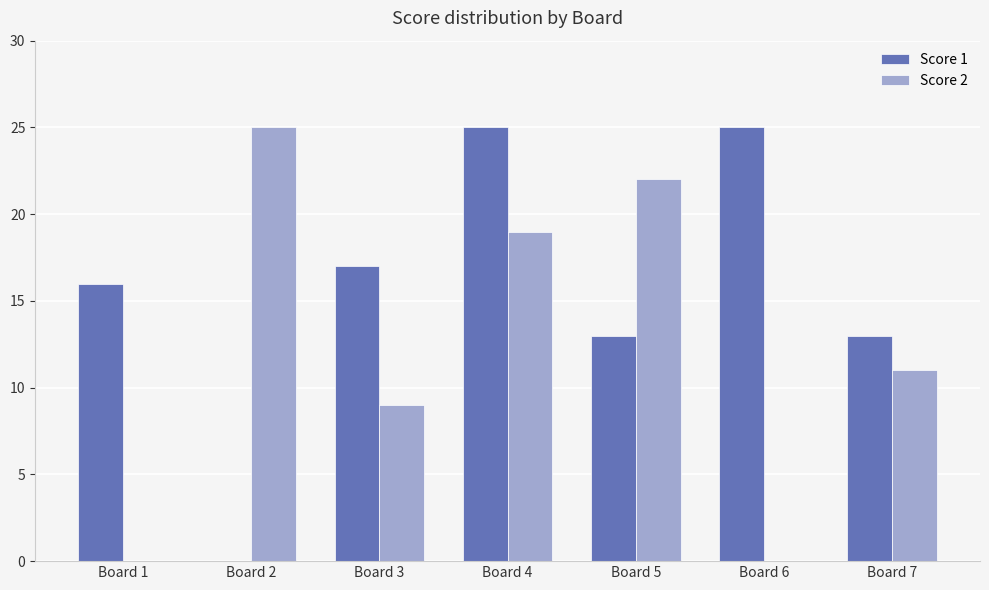

The value of Score 2 at Board 2 is 33. True or false?

False